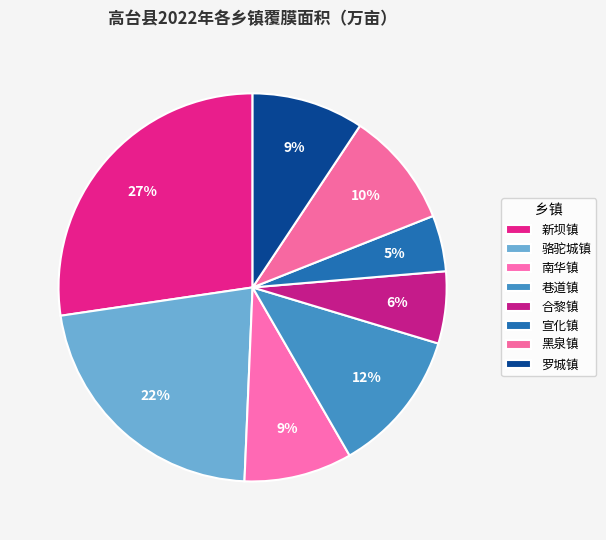

How many segments does this pie chart have?

8